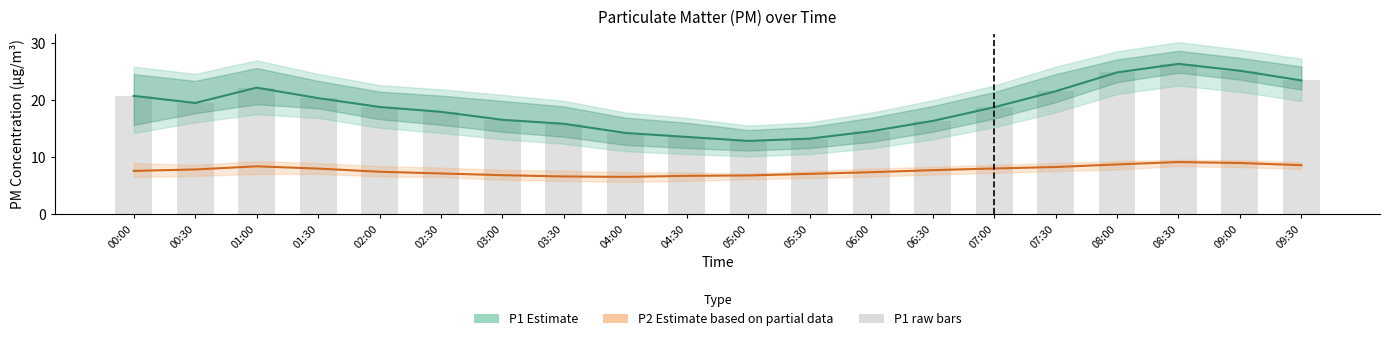

Reading left to right, what are all the values shown in this chart?

P1 Estimate: 00:00=20.7	00:30=19.4	01:00=22.1	01:30=20.3	02:00=18.8	02:30=17.9	03:00=16.5	03:30=15.8	04:00=14.2	04:30=13.5	05:00=12.8	05:30=13.2	06:00=14.5	06:30=16.3	07:00=18.7	07:30=21.5	08:00=24.8	08:30=26.3	09:00=25.1	09:30=23.4
P2 Estimate based on partial data: 00:00=7.5	00:30=7.8	01:00=8.3	01:30=8.0	02:00=7.4	02:30=7.1	03:00=6.8	03:30=6.6	04:00=6.5	04:30=6.7	05:00=6.8	05:30=7.0	06:00=7.3	06:30=7.7	07:00=8.0	07:30=8.2	08:00=8.7	08:30=9.1	09:00=8.9	09:30=8.6
P1 (raw): 00:00=20.7	00:30=19.4	01:00=22.1	01:30=20.3	02:00=18.8	02:30=17.9	03:00=16.5	03:30=15.8	04:00=14.2	04:30=13.5	05:00=12.8	05:30=13.2	06:00=14.5	06:30=16.3	07:00=18.7	07:30=21.5	08:00=24.8	08:30=26.3	09:00=25.1	09:30=23.4